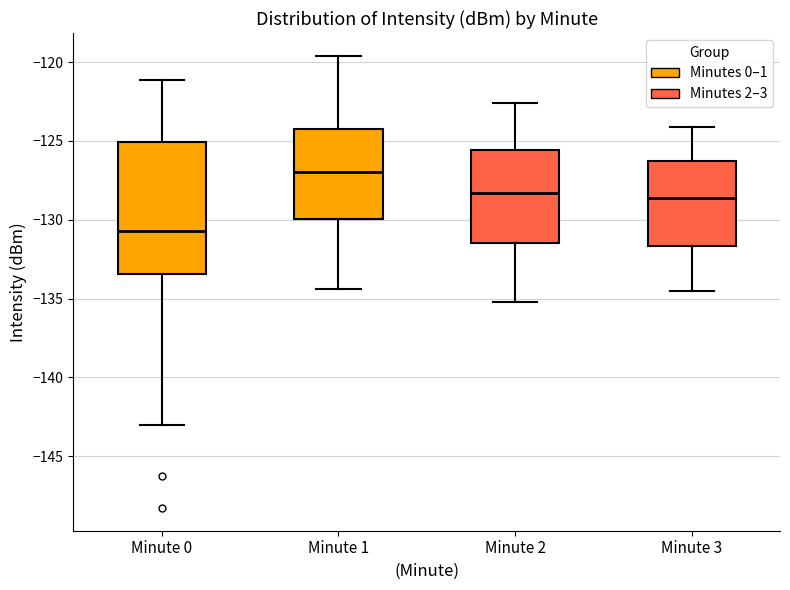

Which box has the highest median line?

Minute 1